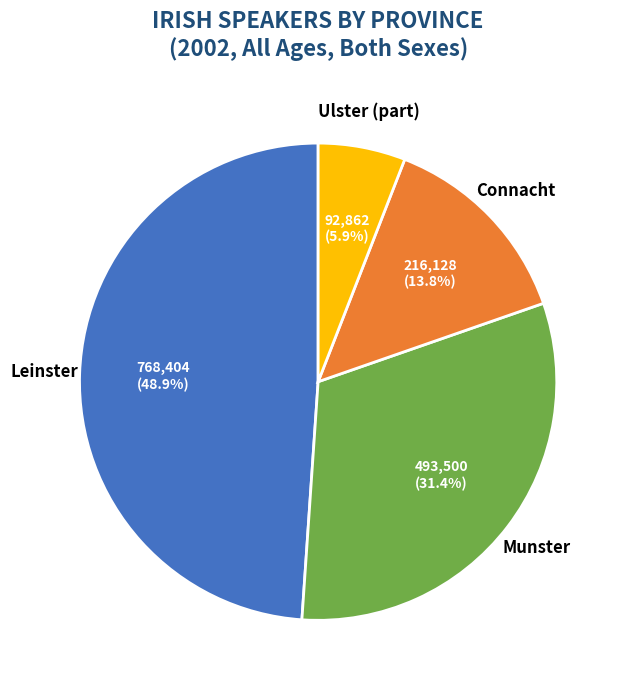

Between Munster and Leinster, which is larger?

Leinster